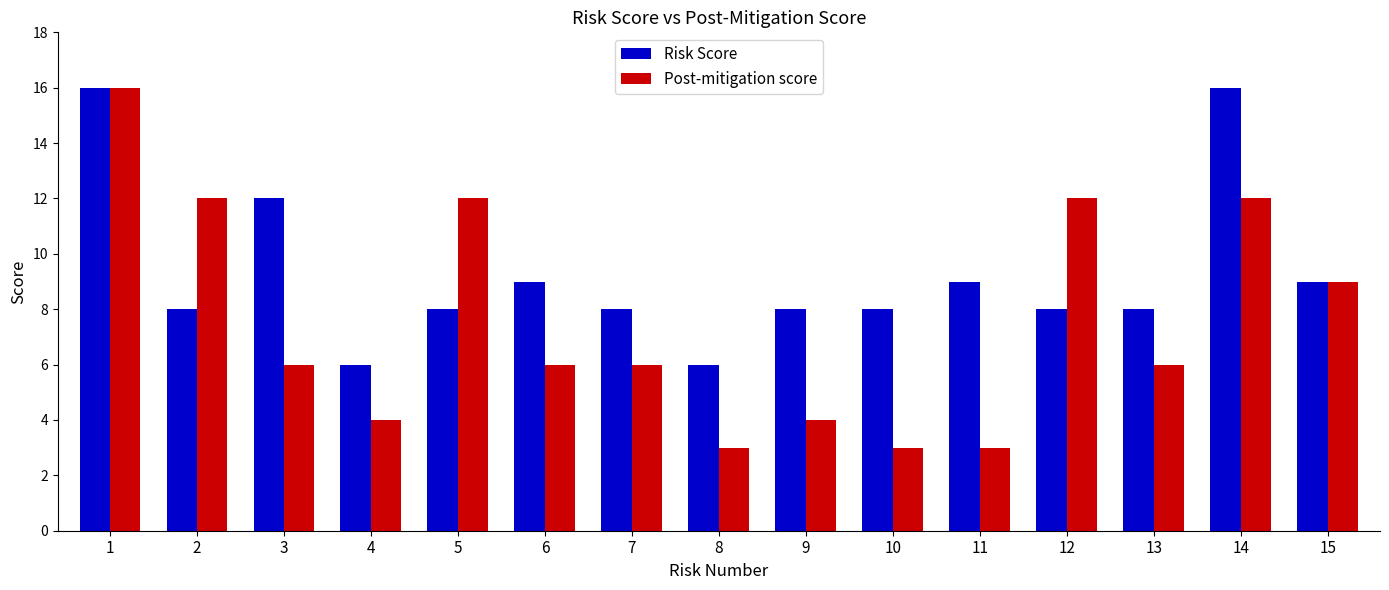

Which series has the largest range (max minus min)?

Post-mitigation score